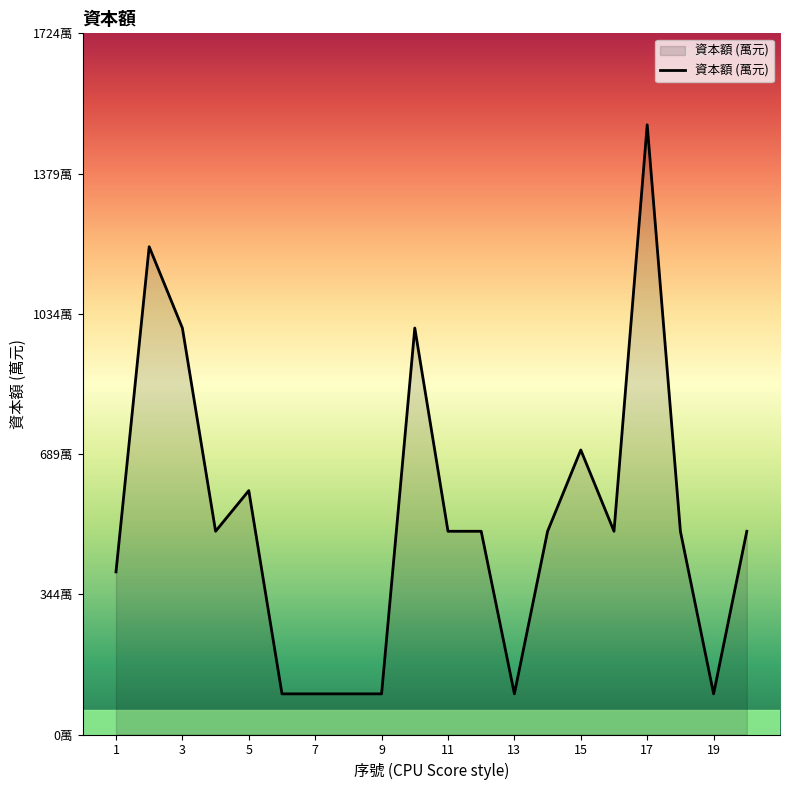

How many values are below 500?

7